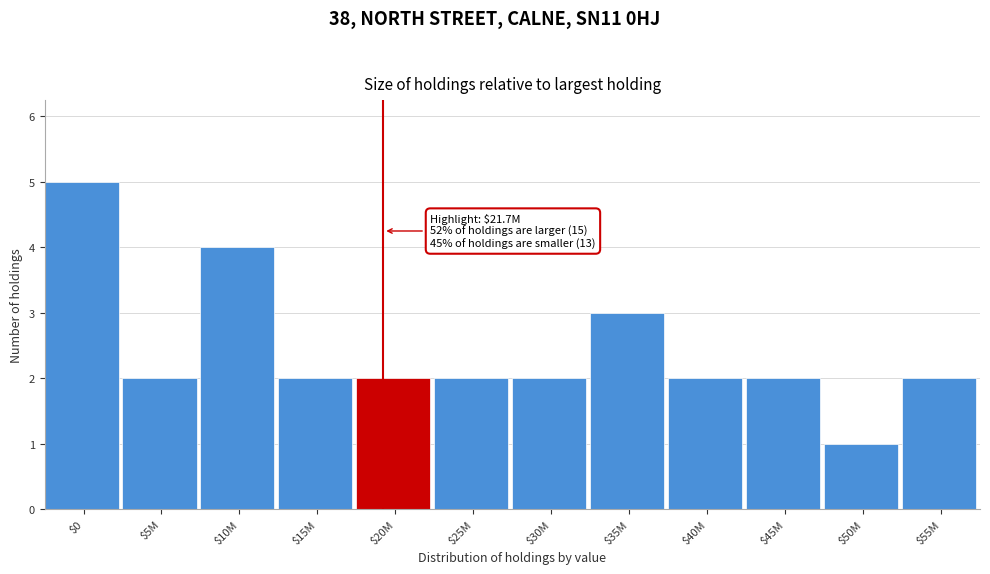

Reading right to left, list all the values displayed in this chart.

2	1	2	2	3	2	2	2	2	4	2	5